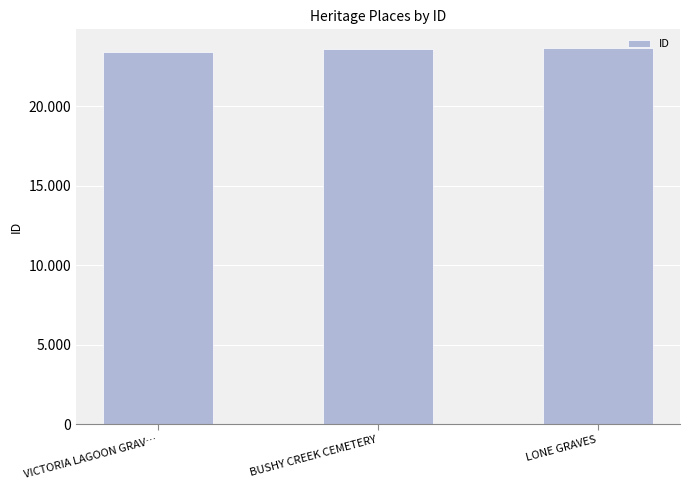

What is the maximum value shown in the chart?

23642